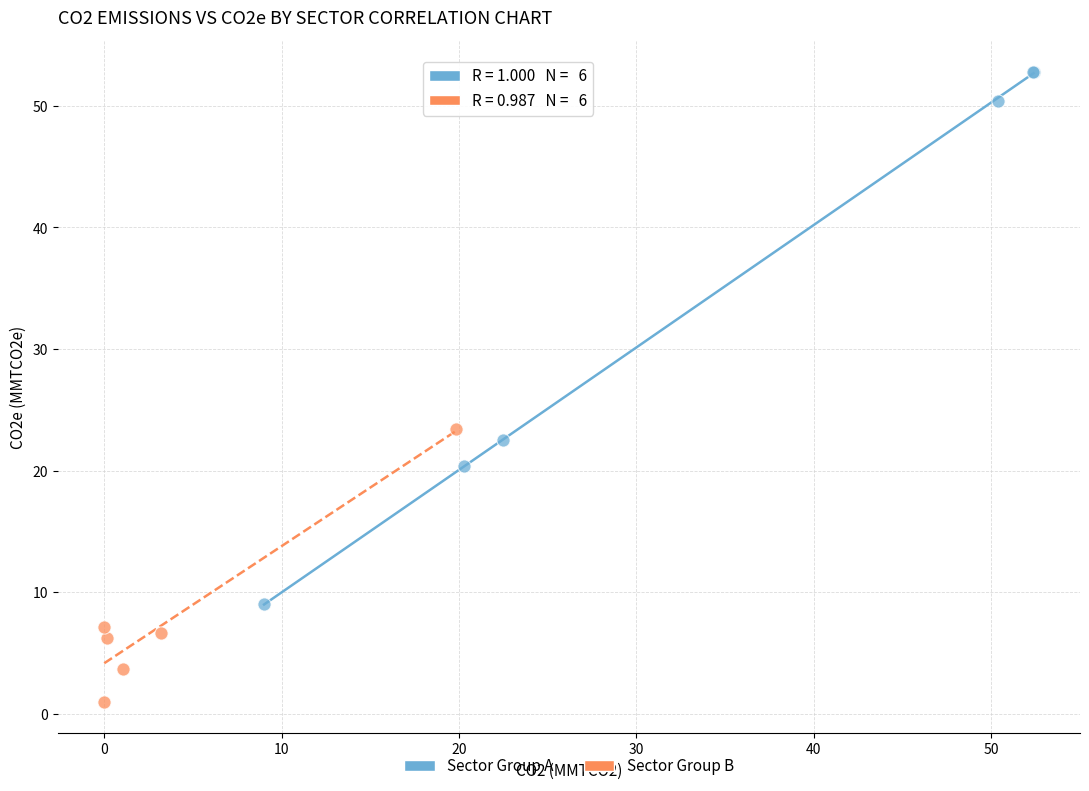

Which series contains the highest Y value?

Sector Group A